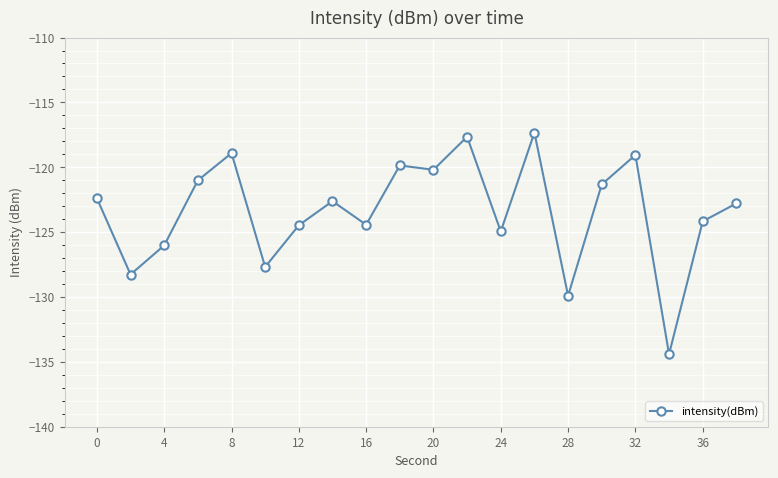

What is the greatest value displayed?

-117.3